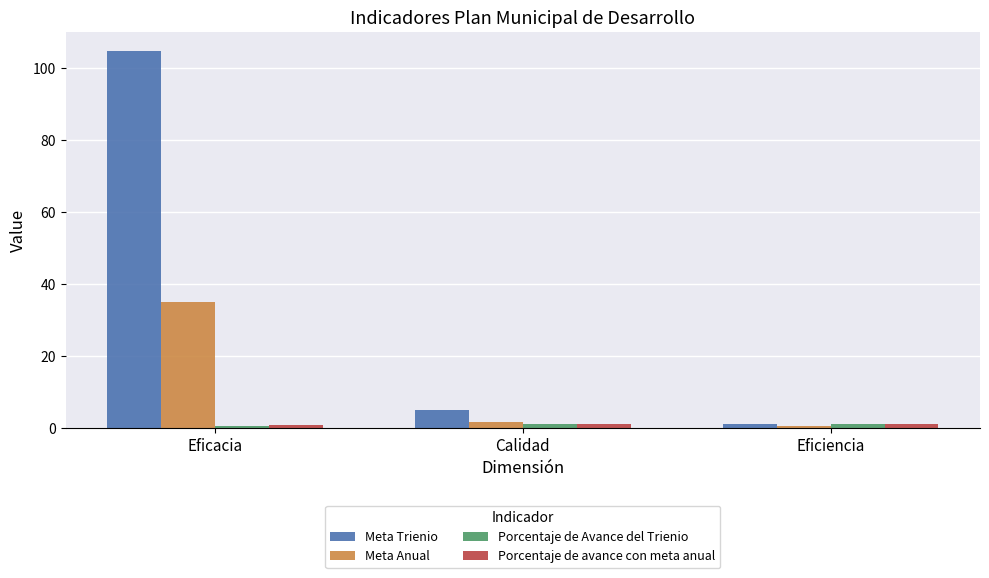

At which label is Meta Trienio closest to 52?

Calidad